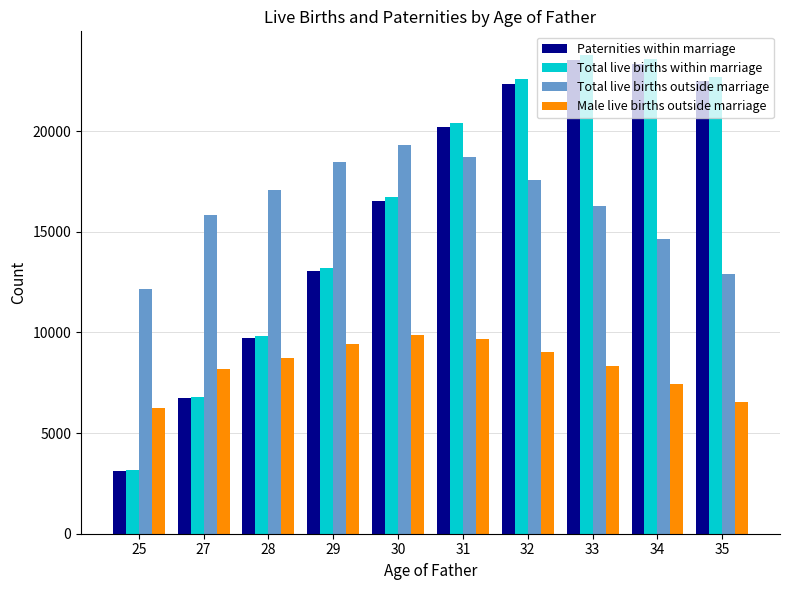

What is the difference between the highest and lowest values at 34?

16155